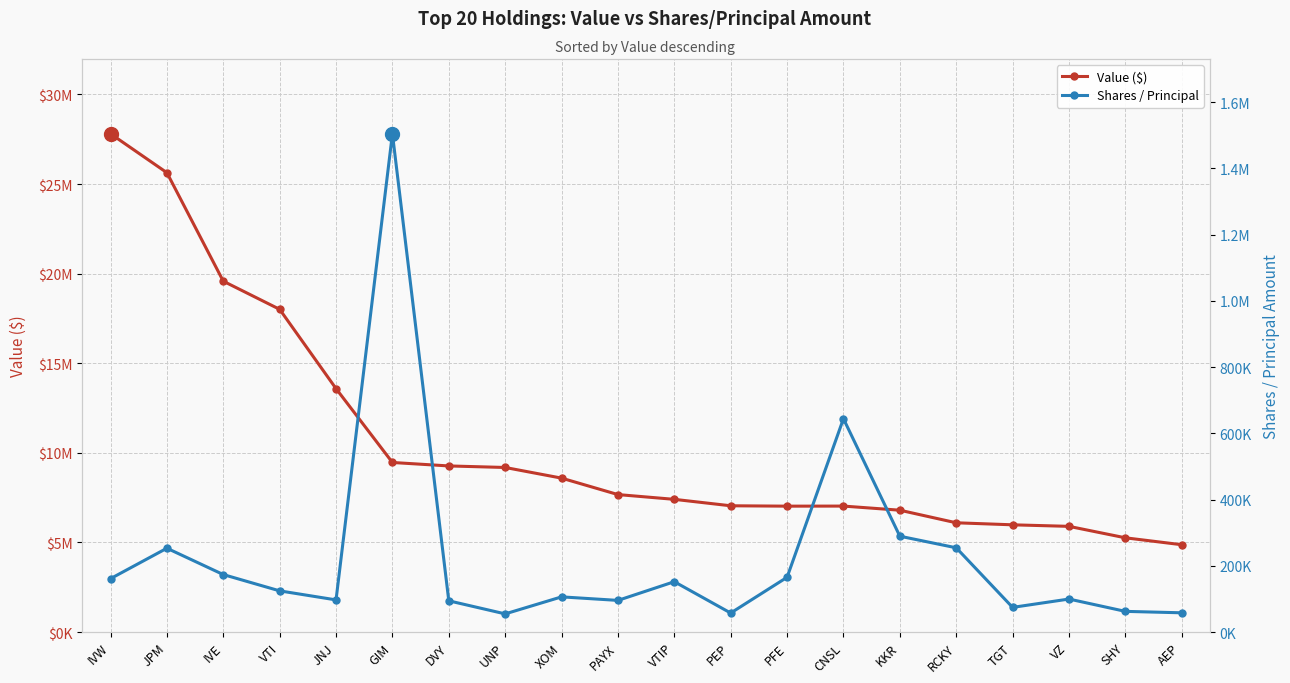

Is the value of Value ($) at JNJ greater than the value of Shares / Principal at PFE?

Yes